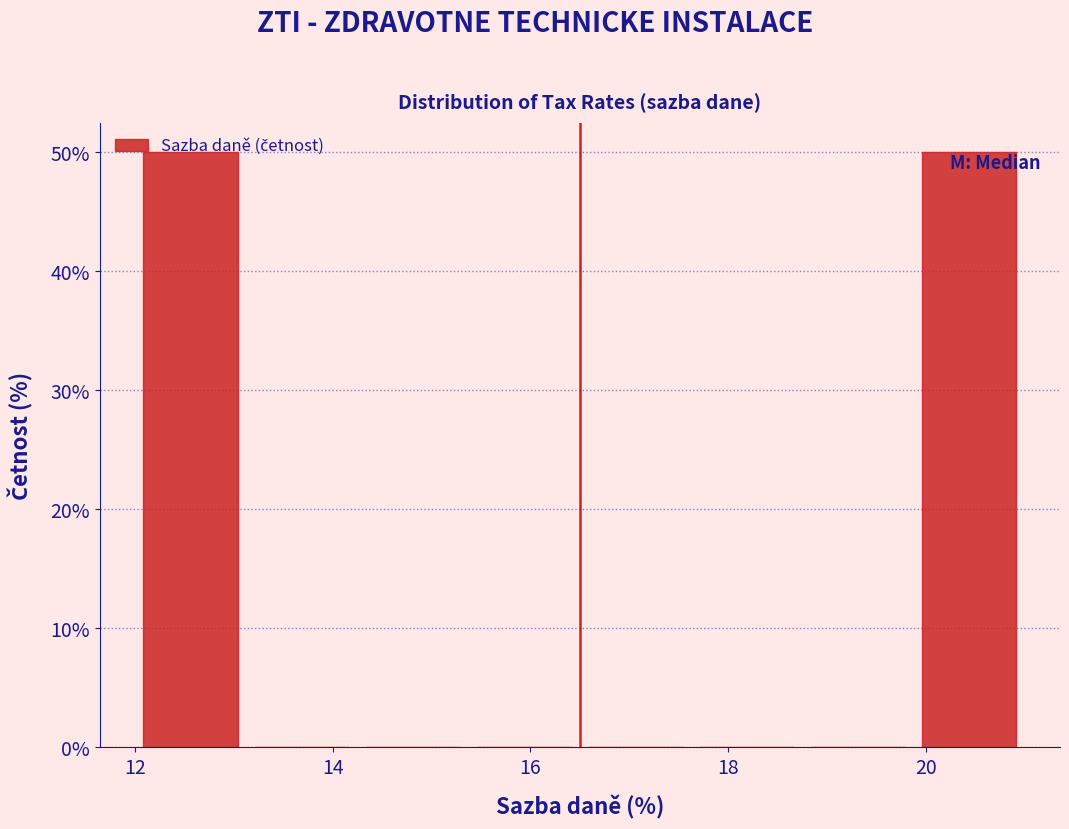

How tall is the bar that spans 12.0 to 13.2 on the x-axis? Neither the bar edges nor the heights are printed on the chart, so give them approximately, as read against the axes.

50